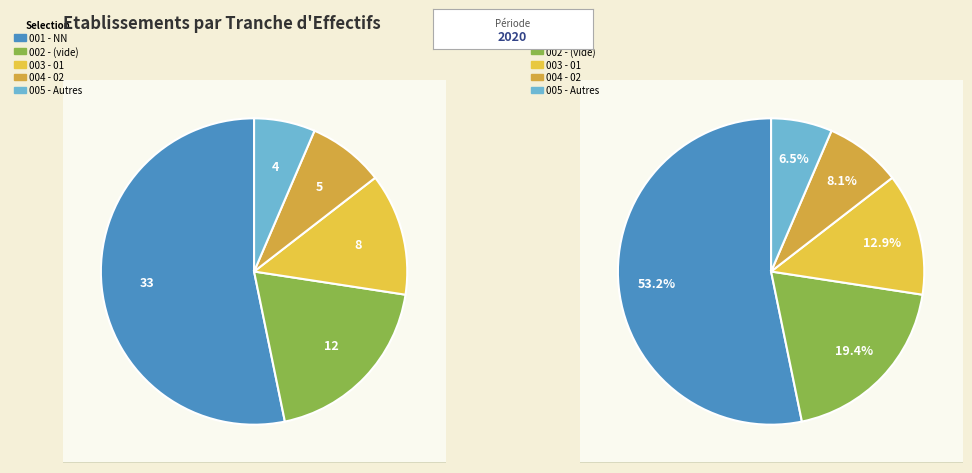

Is it true that  is 19% of the pie?

True